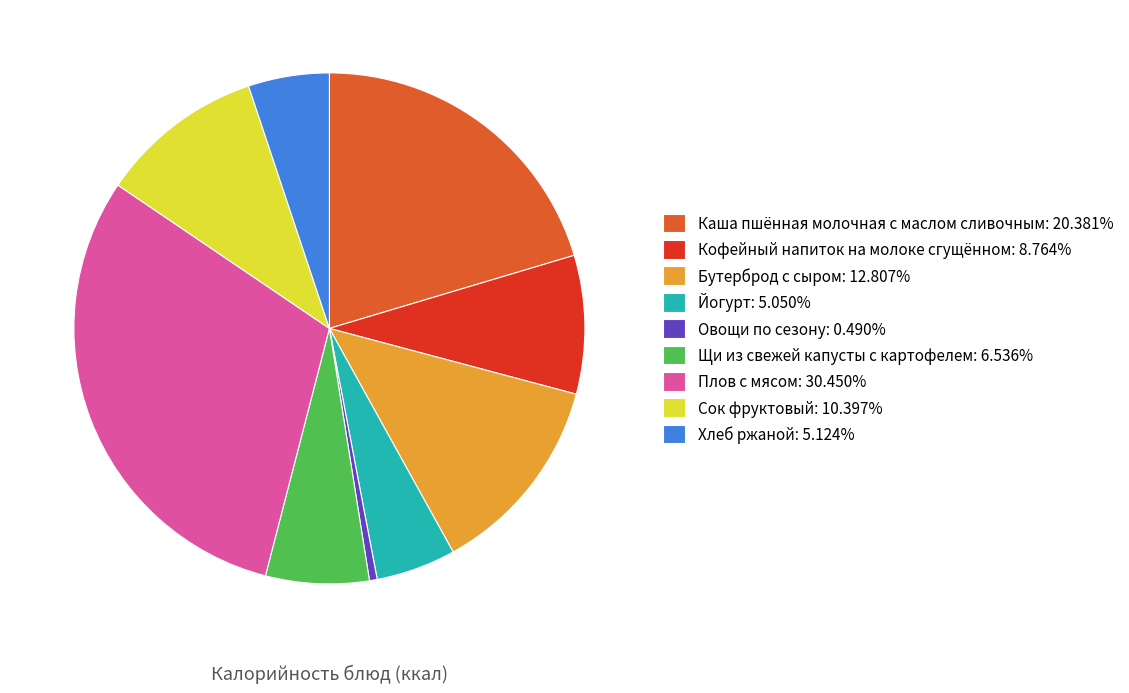

Combined, do Каша пшённая молочная с маслом сливочным: 20.381% and Щи из свежей капусты с картофелем: 6.536% account for over 50%?

No